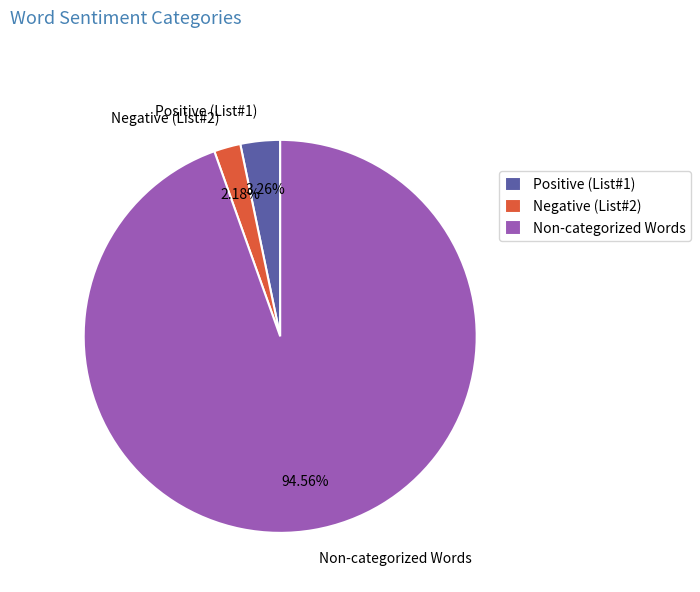

Which has a higher value, Negative (List#2) or Non-categorized Words?

Non-categorized Words